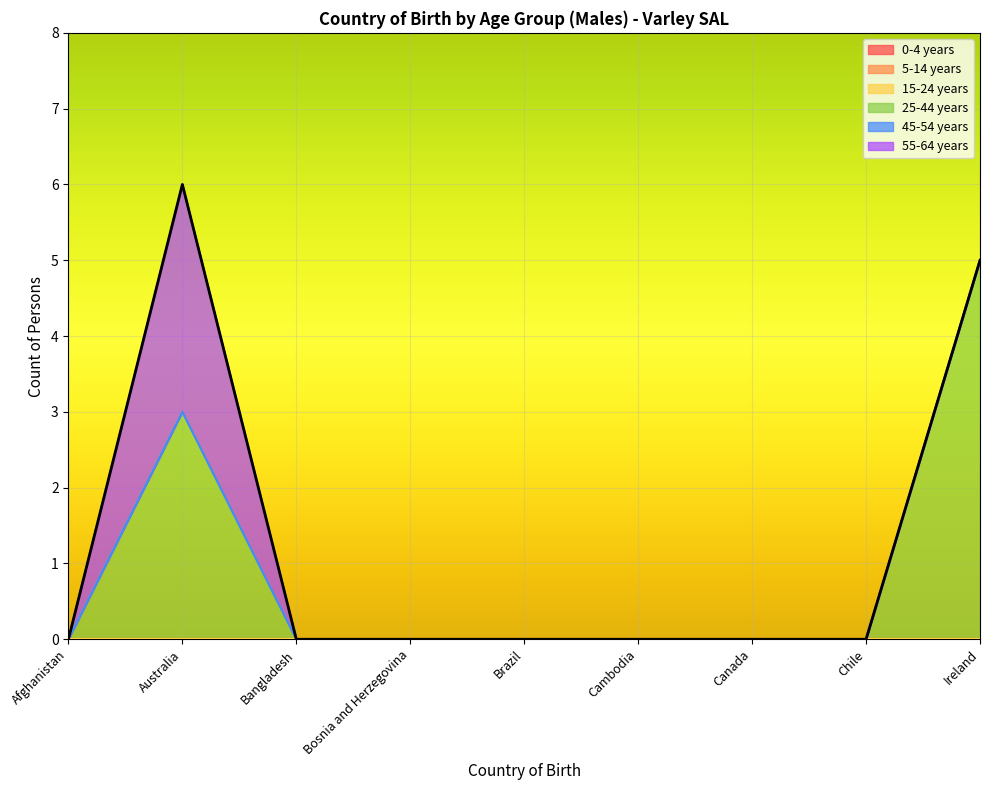

Between Brazil and Bosnia and Herzegovina, which is larger?

Brazil